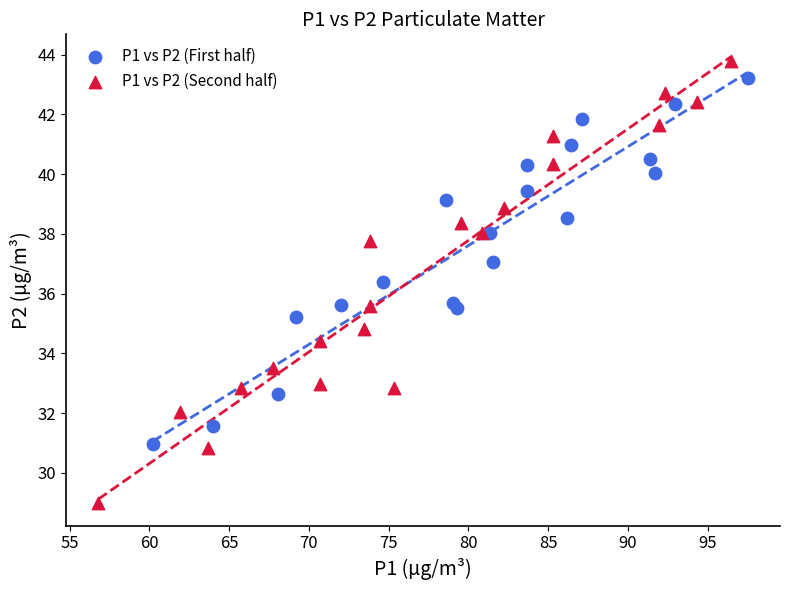

Which series has the widest spread of Y values?

P1 vs P2 (Second half)